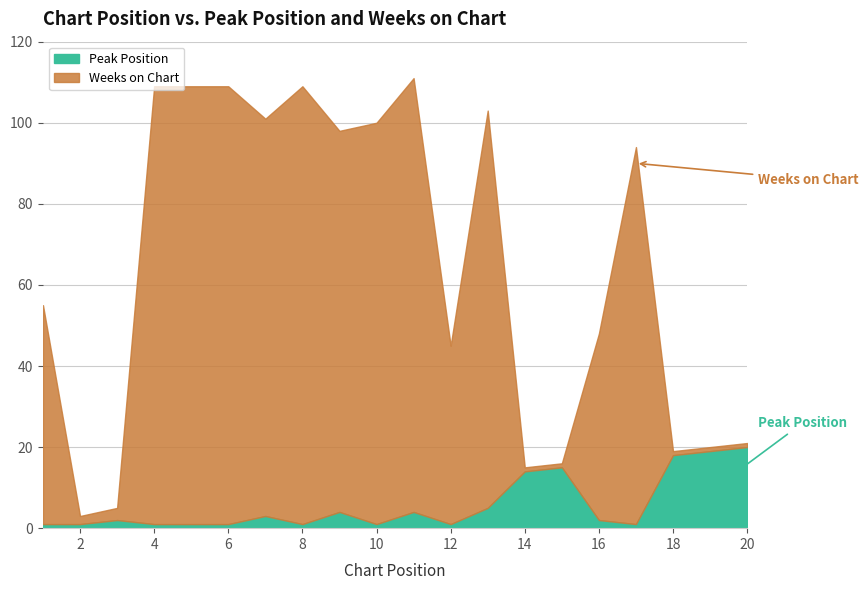

What is the value of the Peak Position point at the 4th from the left?

1